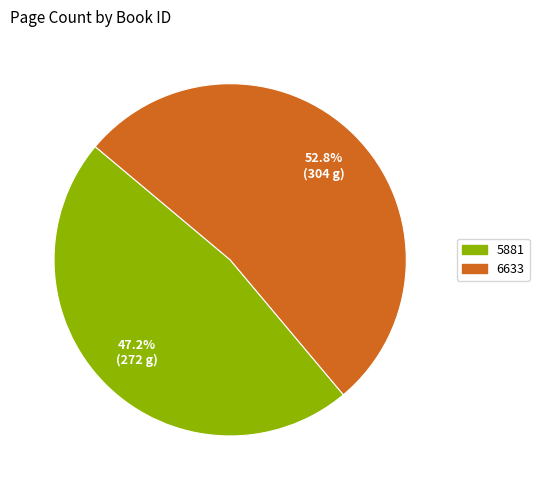

Which slice represents more than half of the pie?

6633